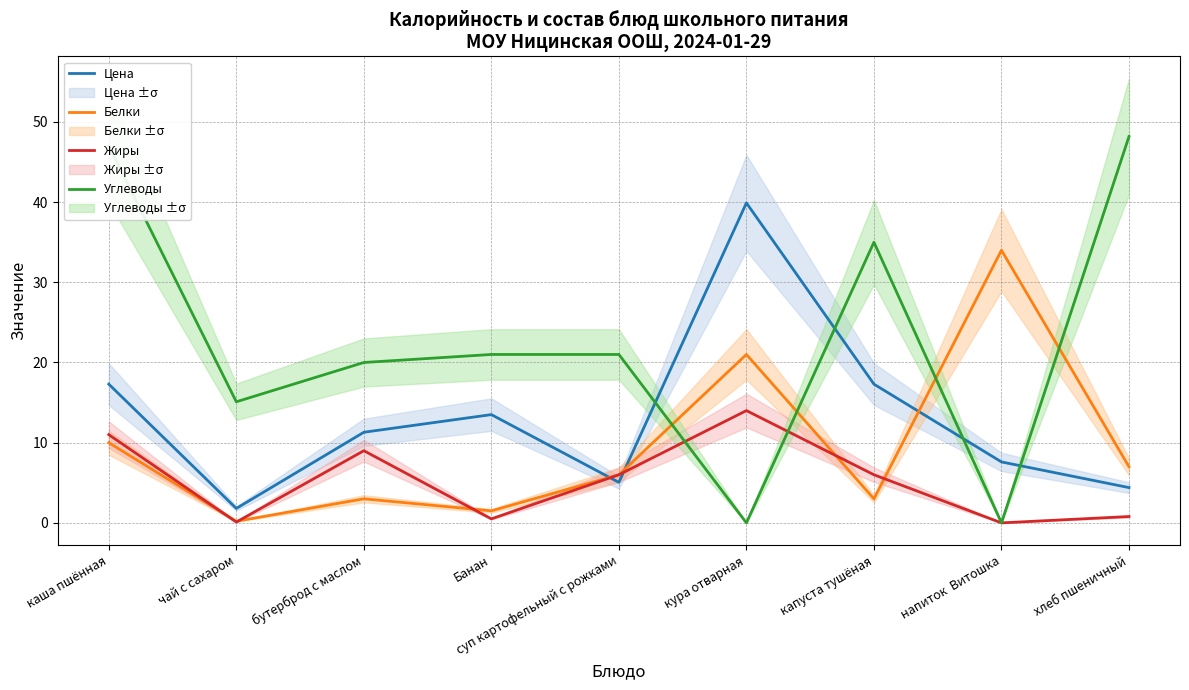

List the labels in order of Белки value, smallest first.

чай с сахаром, Банан, бутерброд с маслом, капуста тушёная, суп картофельный с рожками, хлеб пшеничный, каша пшённая, кура отварная, напиток  Витошка